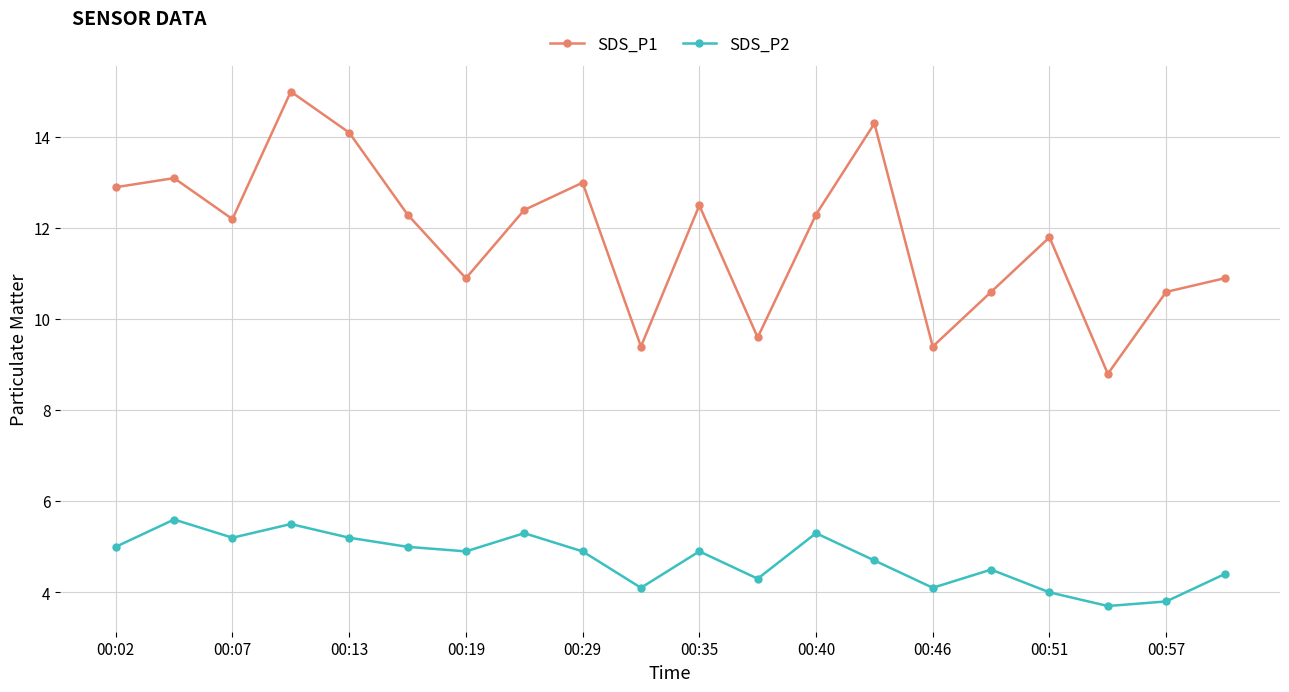

True or false: SDS_P1 and SDS_P2 cross at least once.

False